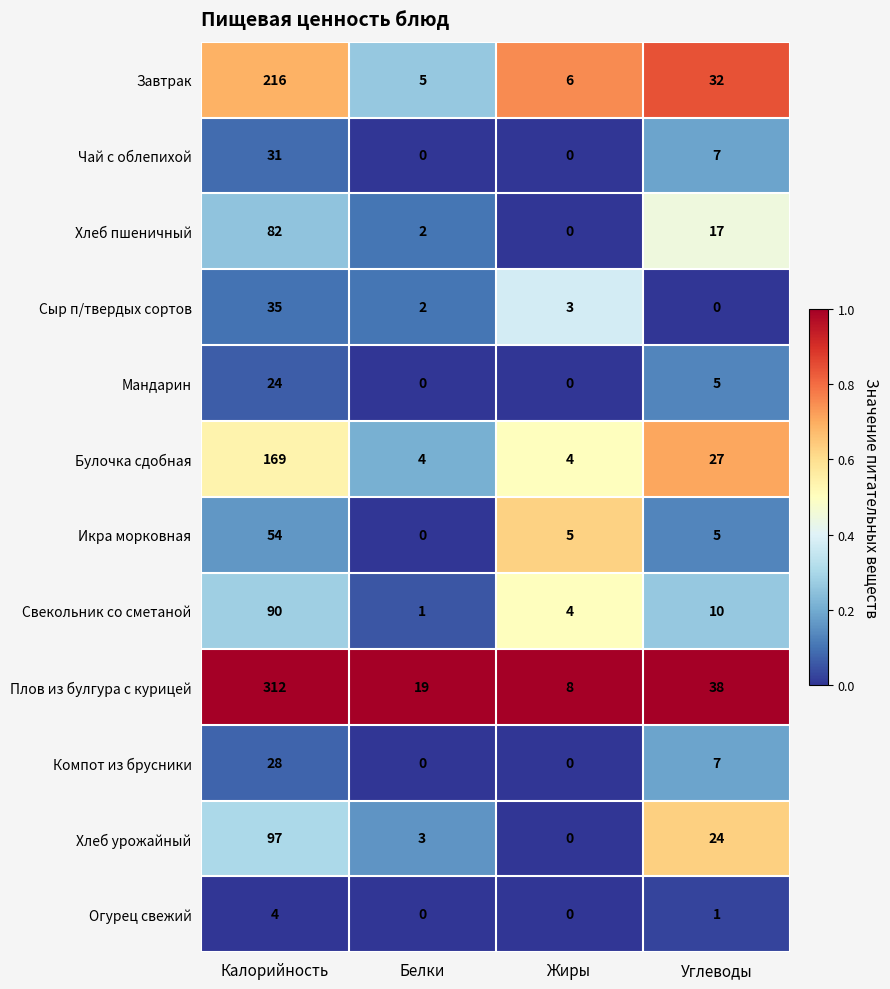

How many series are shown in this chart?

12